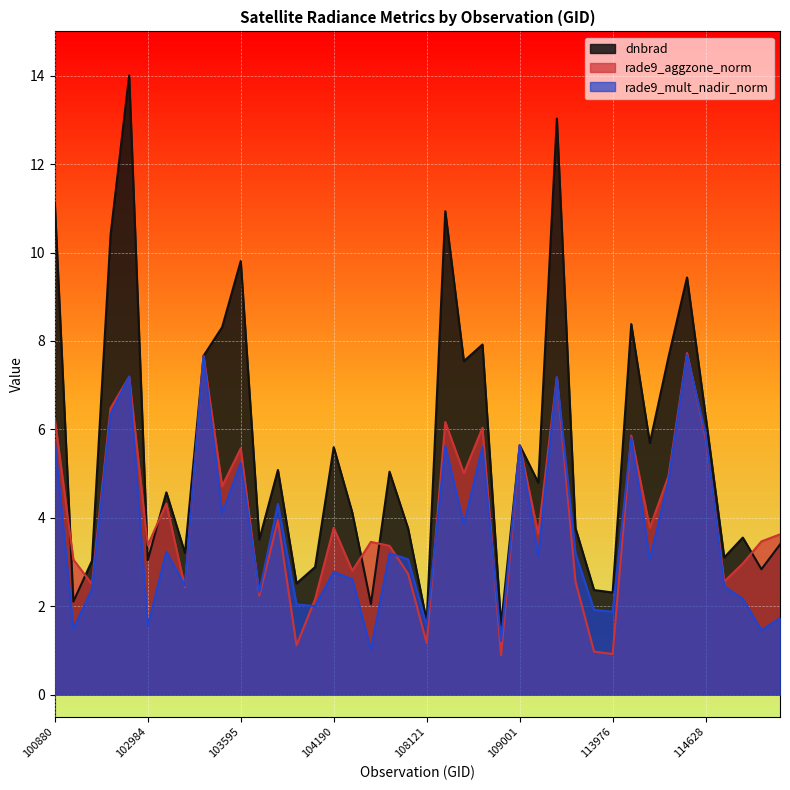

True or false: rade9_mult_nadir_norm has a value of 3.0 at 100880.

False